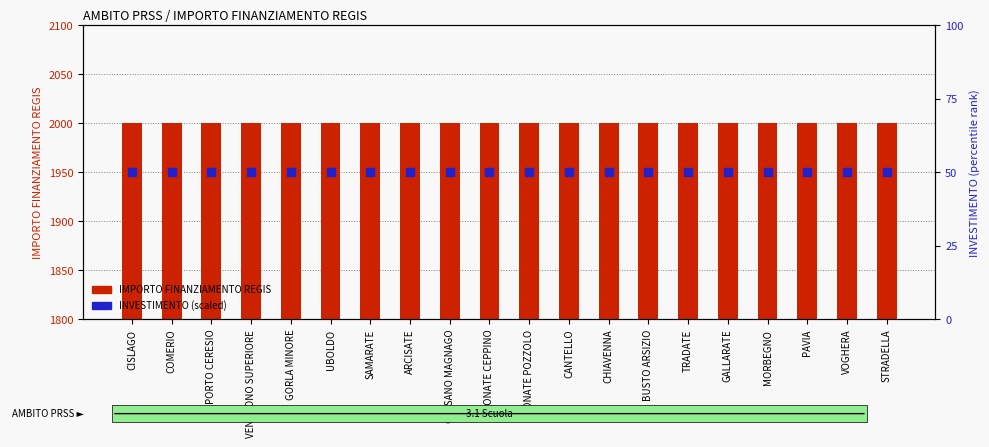

At how many categories does at least one series exceed 1107?

20